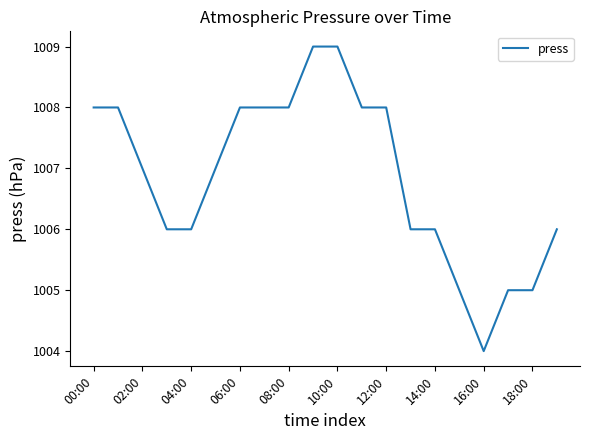

What is the greatest value displayed?

1009